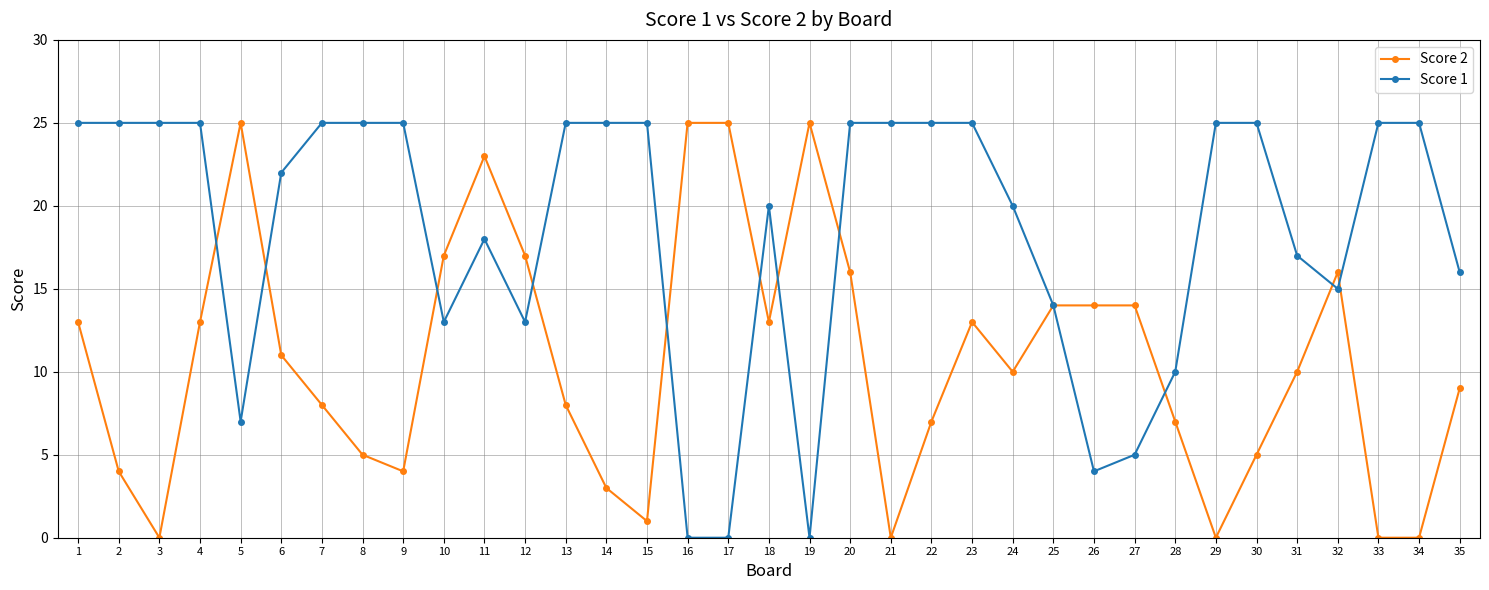

The value of Score 2 at 6 is 11. True or false?

True